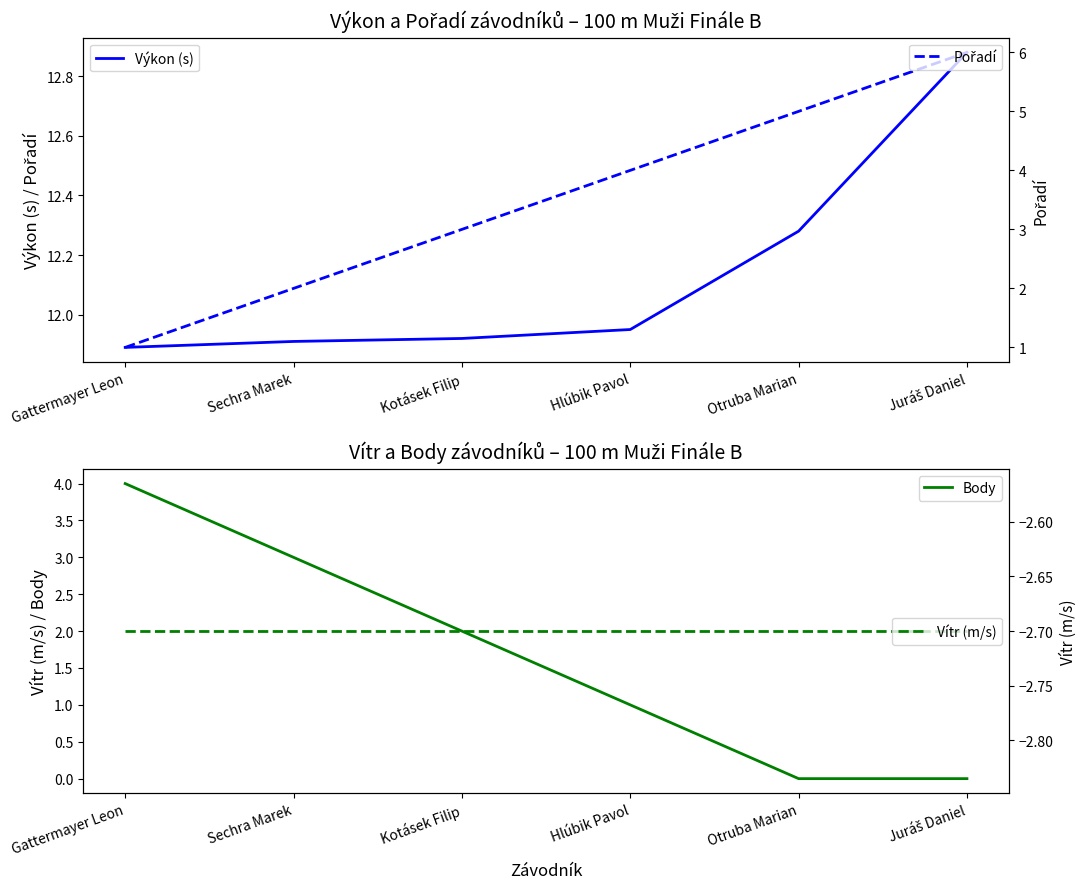

Is the value of Body at Kotásek Filip greater than the value of Vítr (m/s) at Kotásek Filip?

Yes